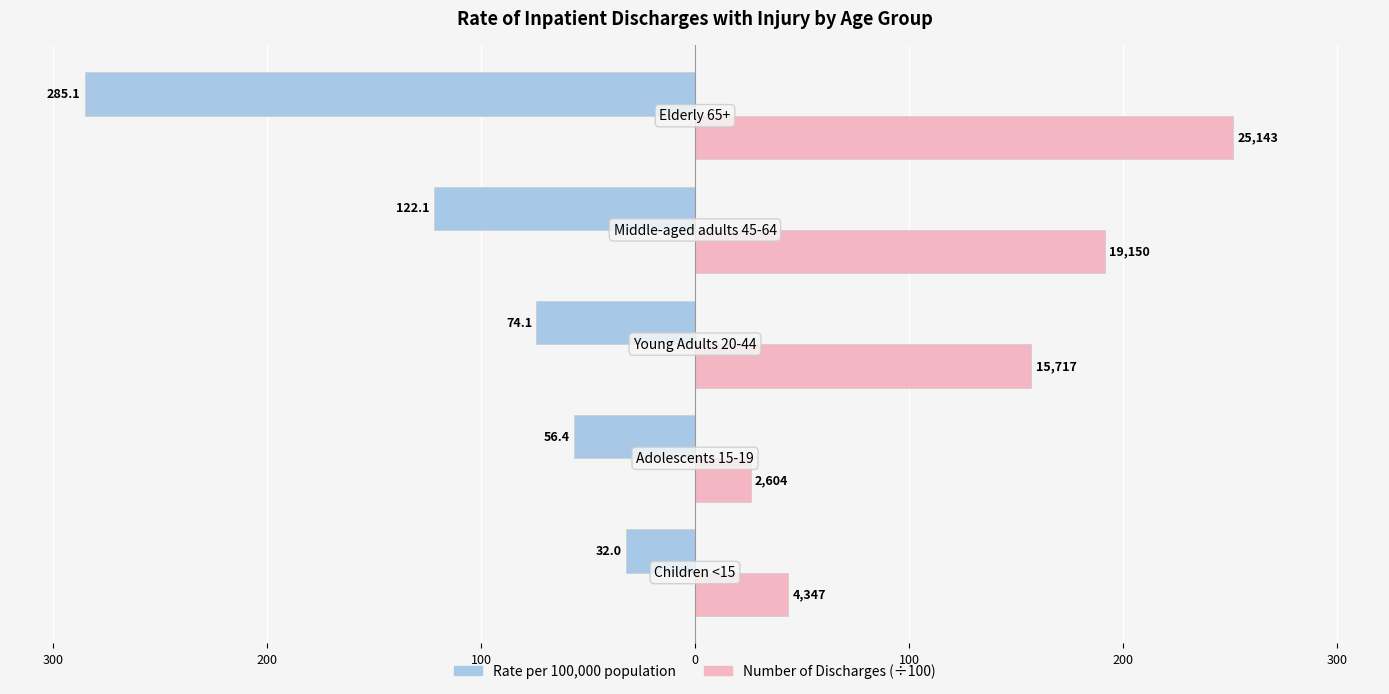

Reading left to right, extract all data points from this chart.

Rate per 100,000: -32.0	-56.4	-74.1	-122.1	-285.1
Discharges (÷100): 43.5	26.0	157.2	191.5	251.4